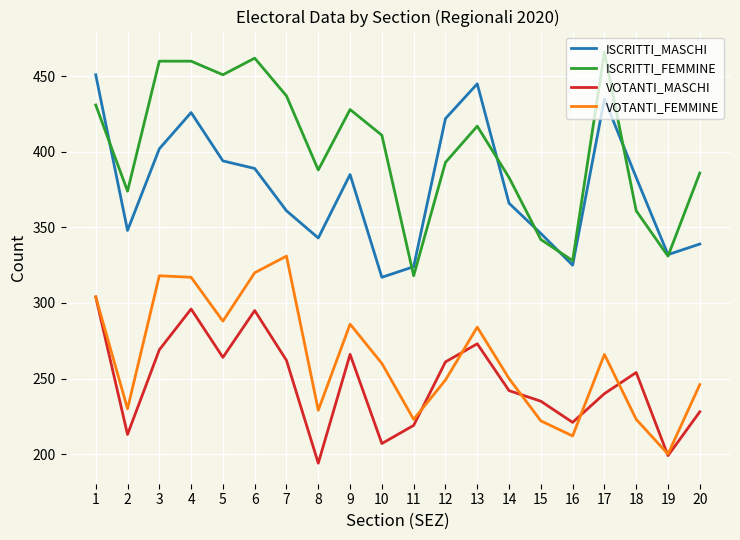

What is the total value across all series at 3?

1449